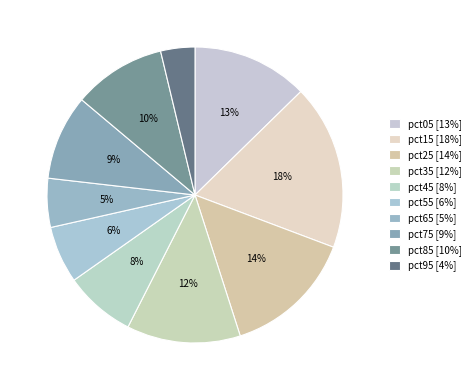

Rank the categories by value from lowest to highest.

pct95, pct65, pct55, pct45, pct75, pct85, pct35, pct05, pct25, pct15